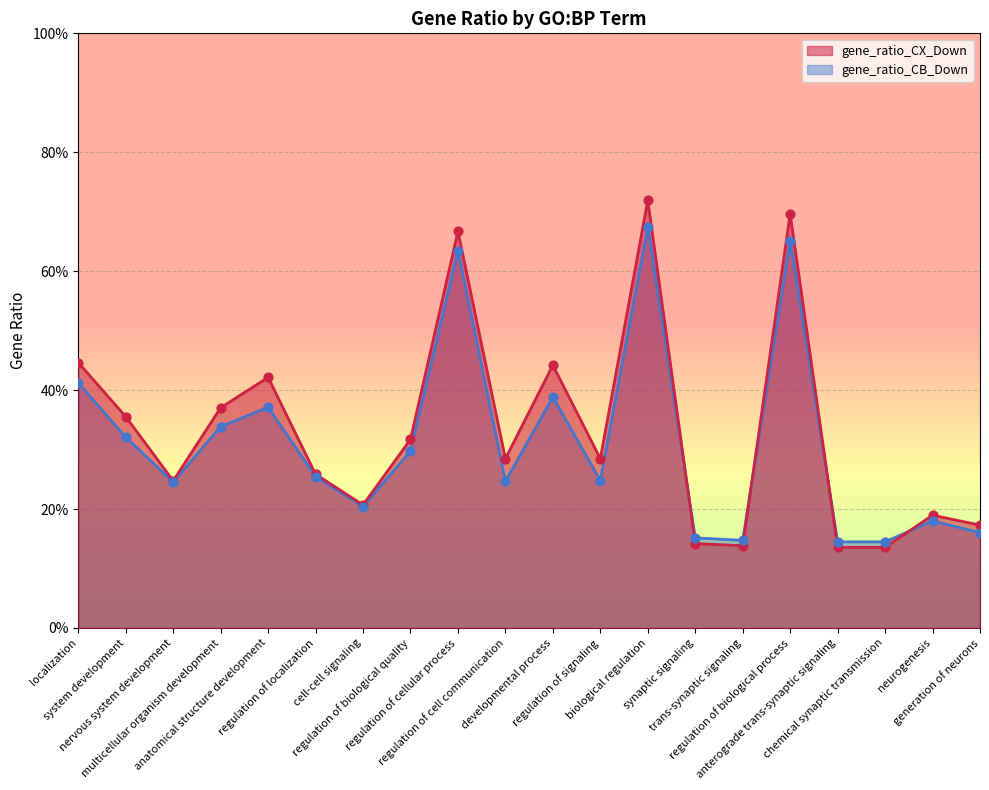

Which series reaches the maximum Y coordinate?

gene_ratio_CX_Down